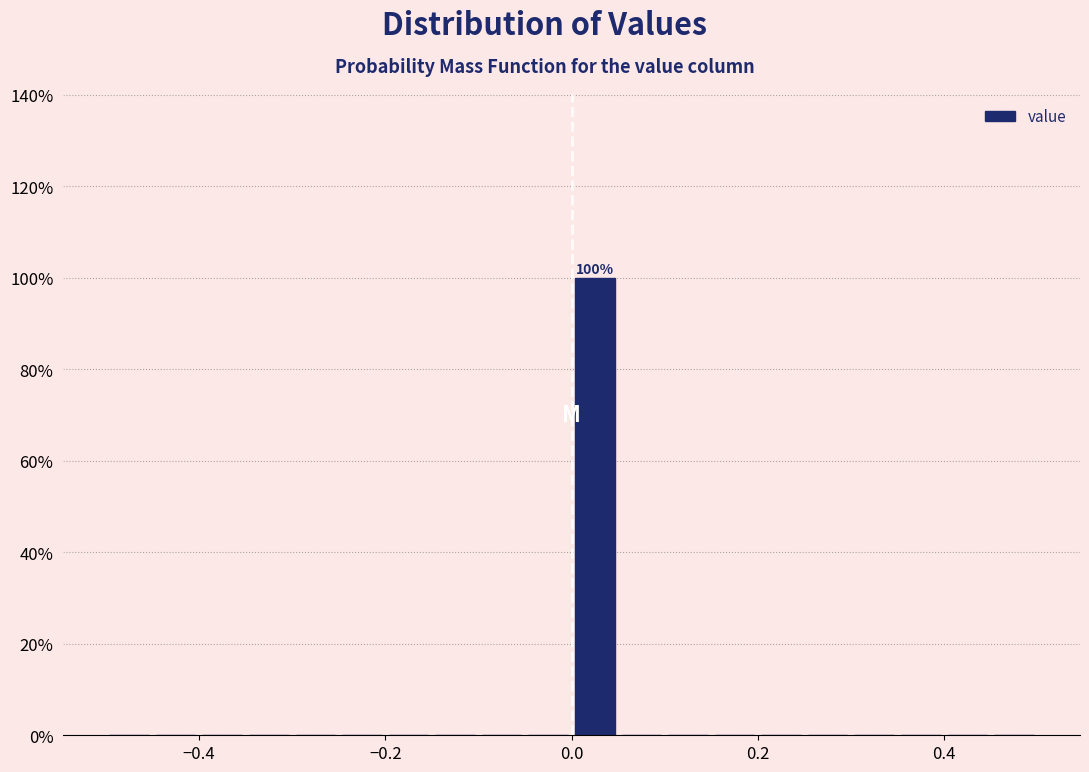

Around what value on the x-axis is the tallest bar? Give the approximate position of its centre, as read against the axis.

0.02